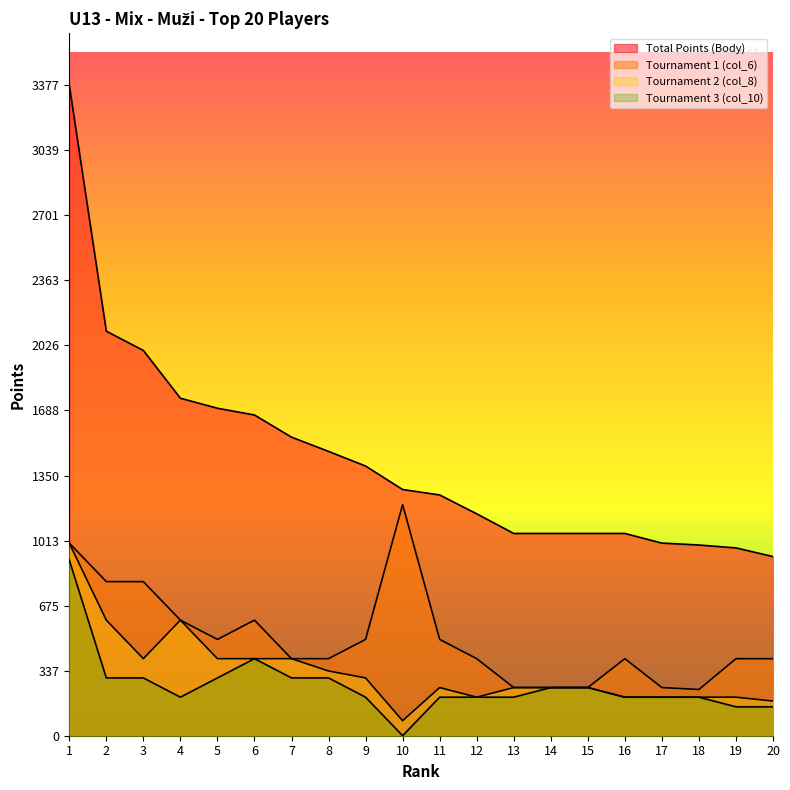

What is the difference between the maximum and second lowest values in the col_8 series?

820